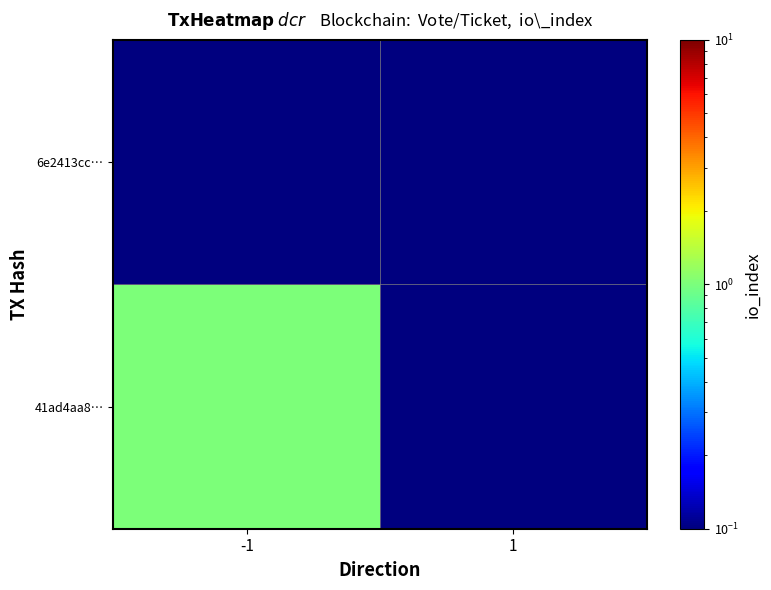

List the series in order of their overall mean, highest first.

41ad4aa8…, 6e2413cc…